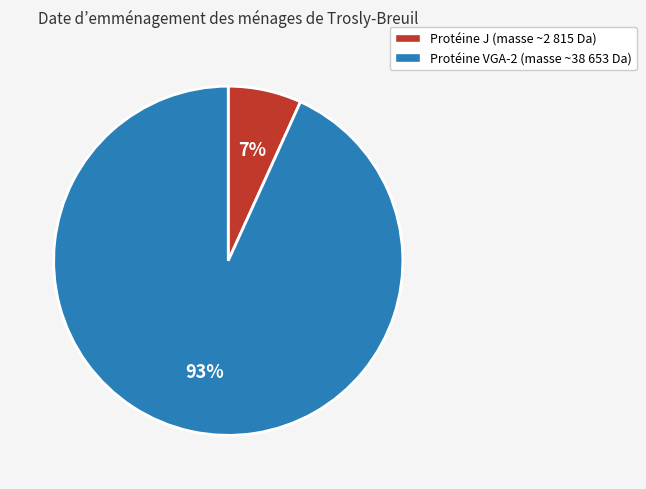

Is there a majority slice in this chart?

Yes